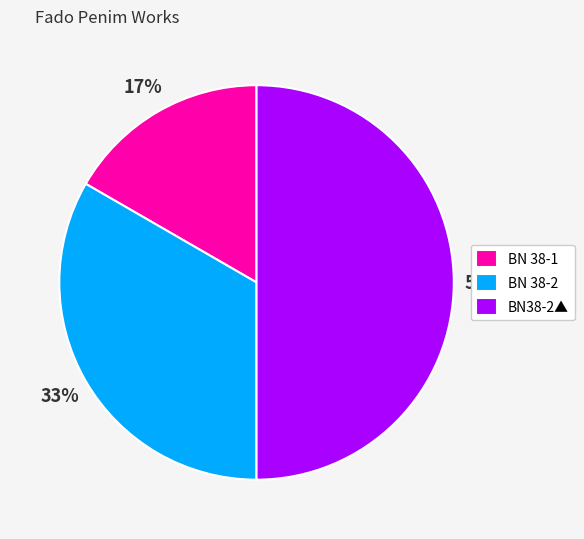

Do BN 38-1 and BN38-2▲ together represent more than half of the pie?

Yes